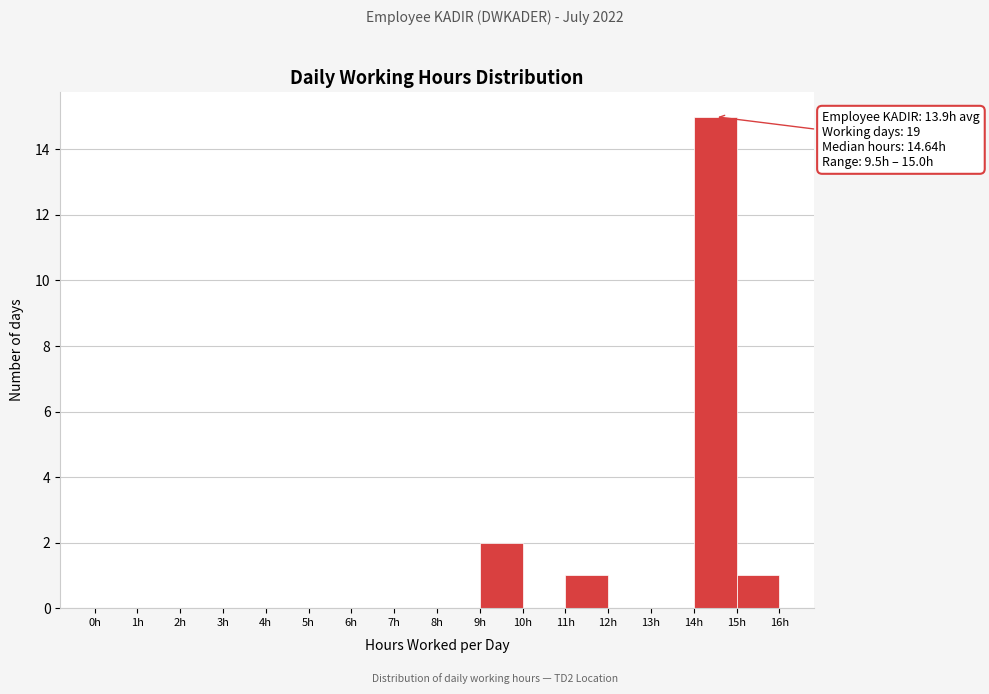

Which range on the x-axis has the tallest bar?

14 to 15